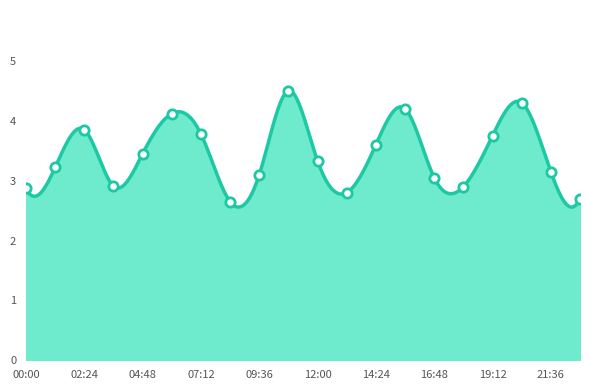

What is the greatest value displayed?

4.5